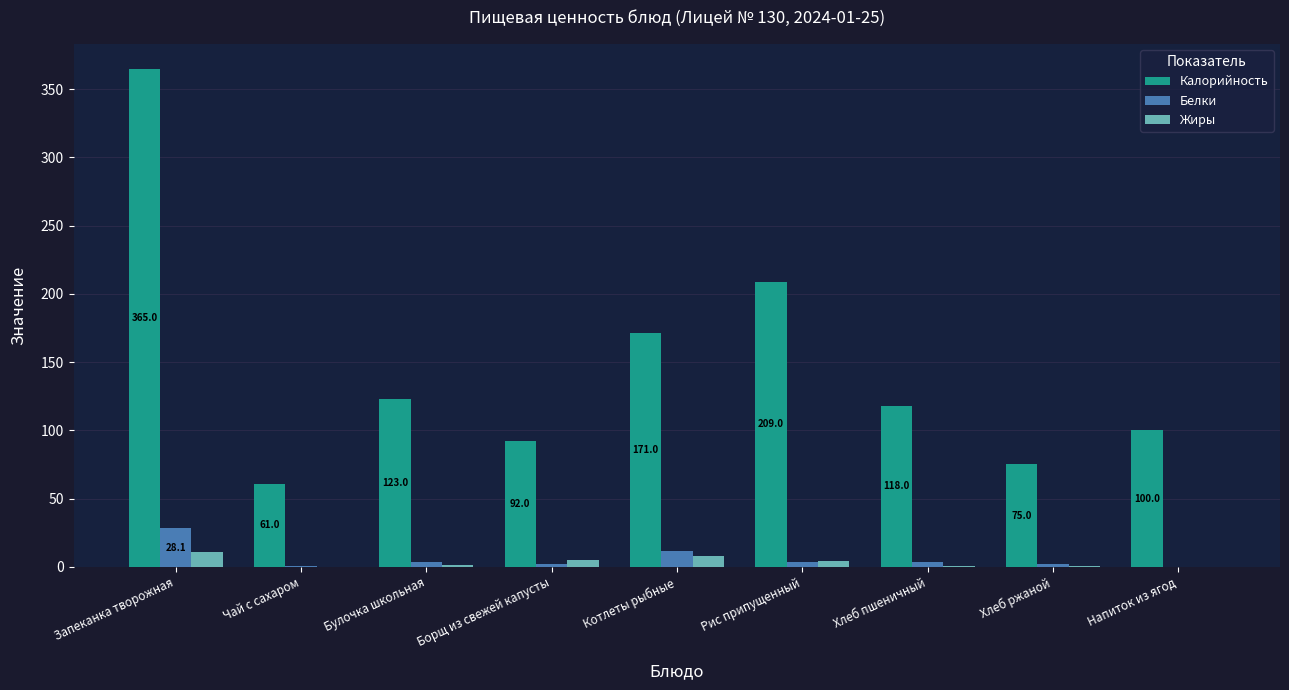

Between Запеканка творожная and Борщ из свежей капусты, which series saw the biggest shift?

Калорийность